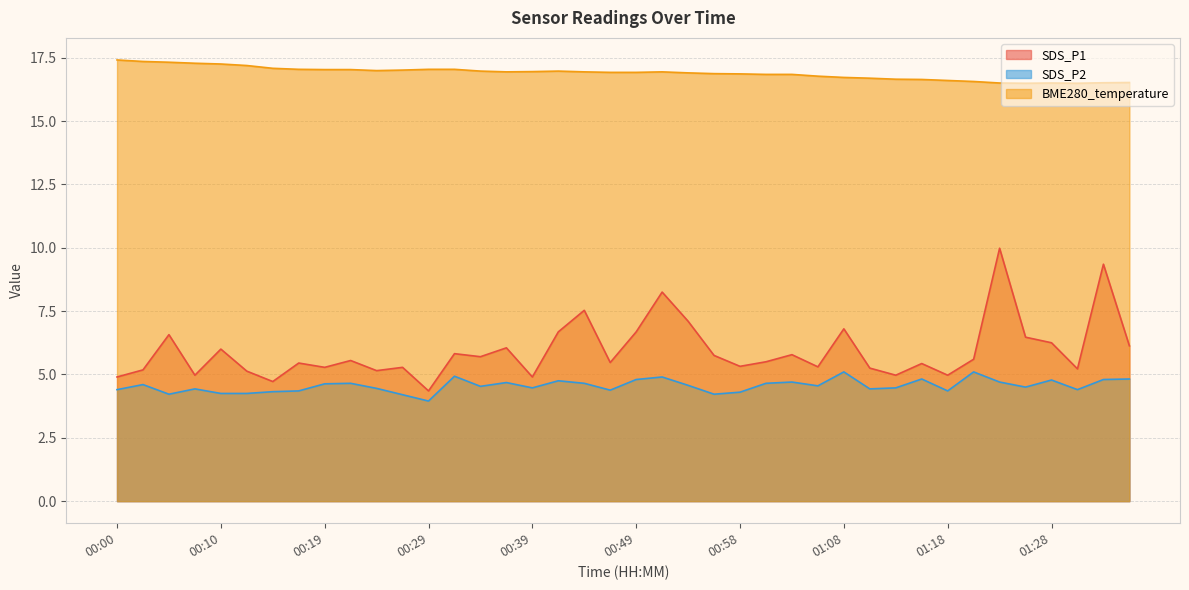

How many interior local peaks does the SDS_P1 series have?

14